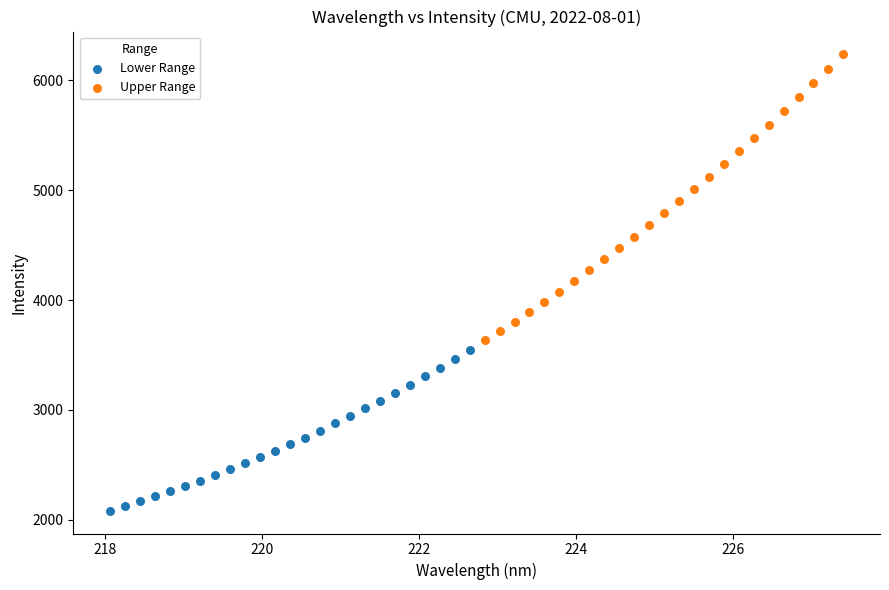

Which series has the largest Y range (max minus min)?

Upper Range